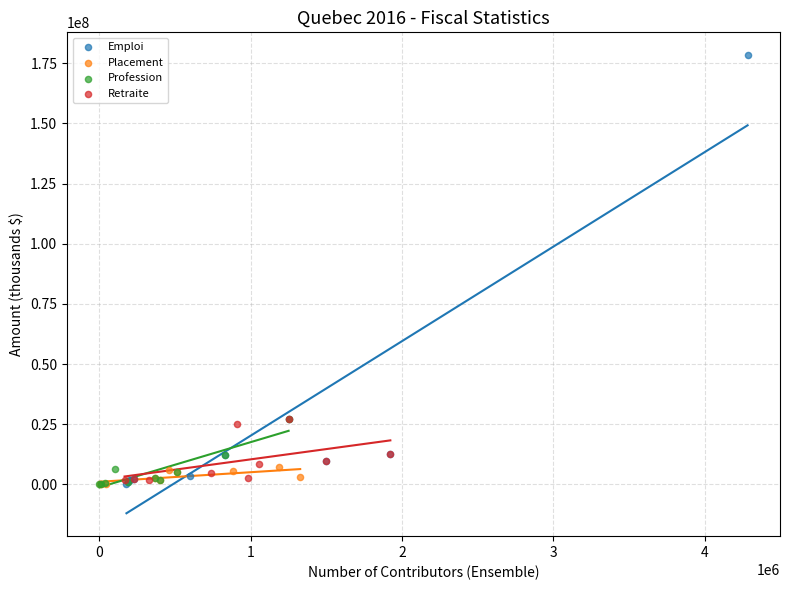

What are all the series names shown in the legend?

Emploi, Placement, Profession, Retraite